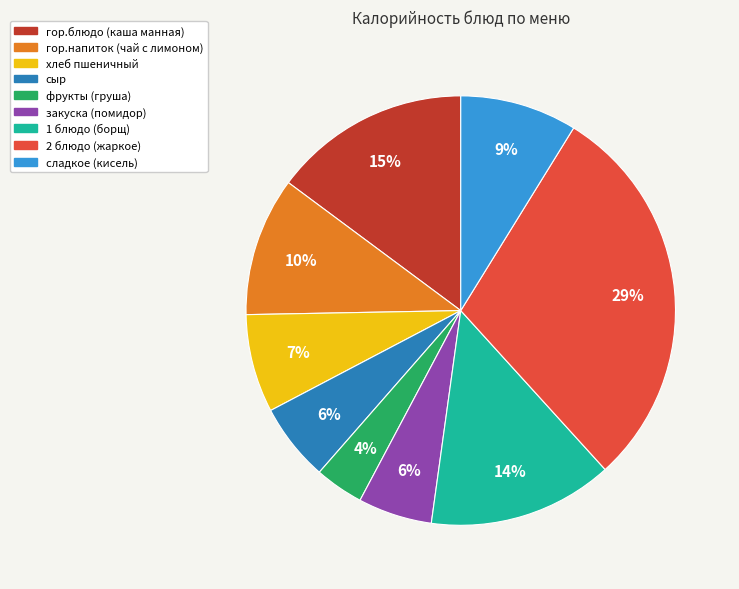

How many segments does this pie chart have?

9